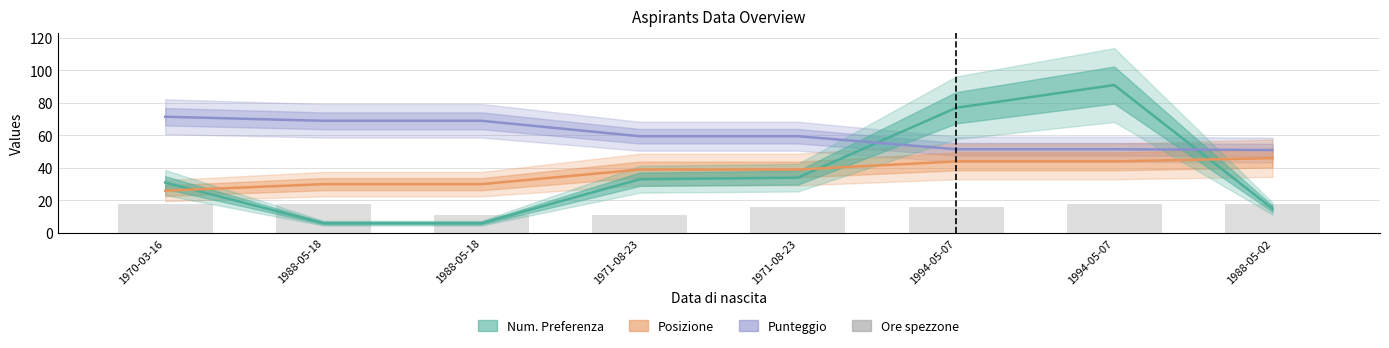

Is it true that the value at 1971-08-23 is 16?

True